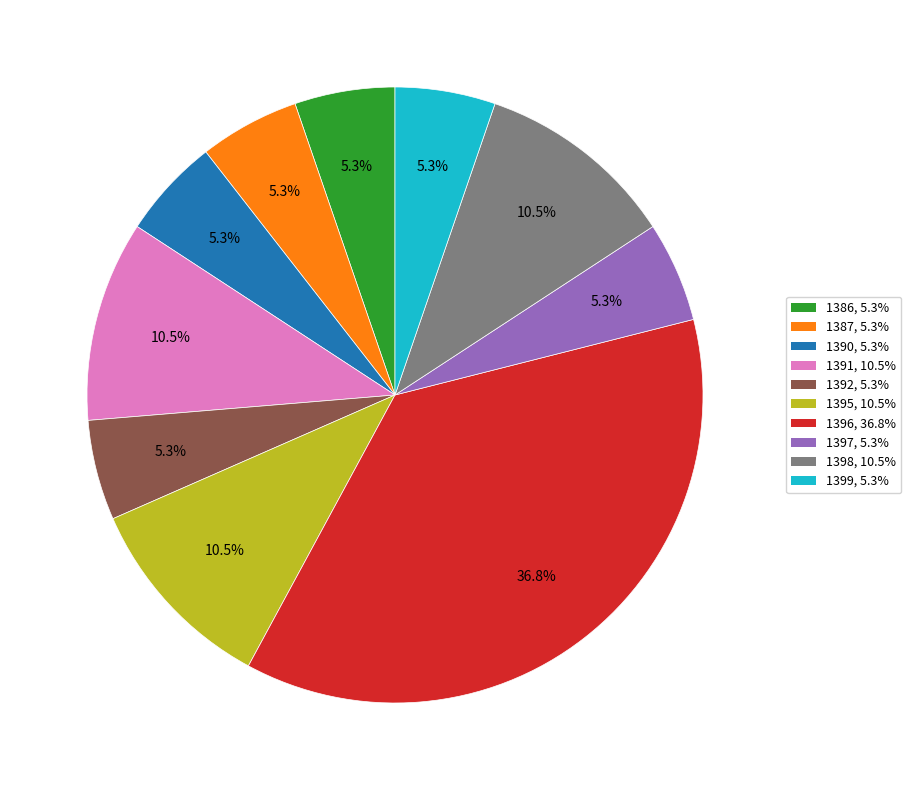

To the nearest percent, what percentage of the pie is 1397?

5%